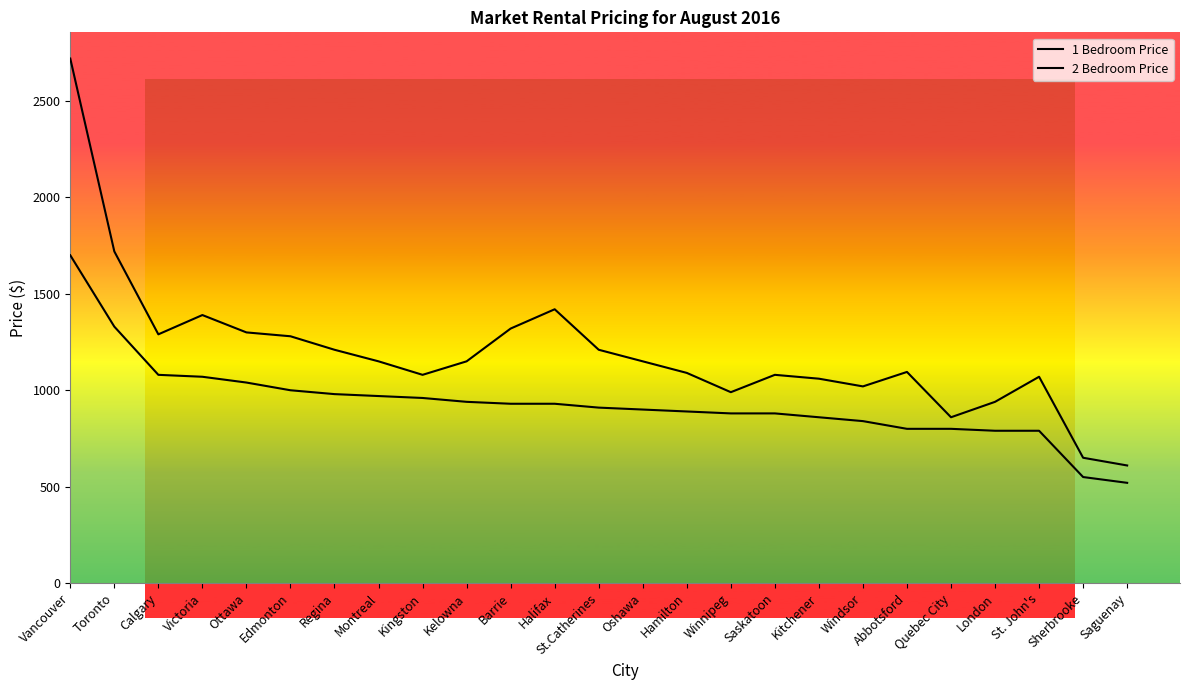

Is the value of 2 Bedroom Price at Regina greater than the value of 1 Bedroom Price at Hamilton?

Yes